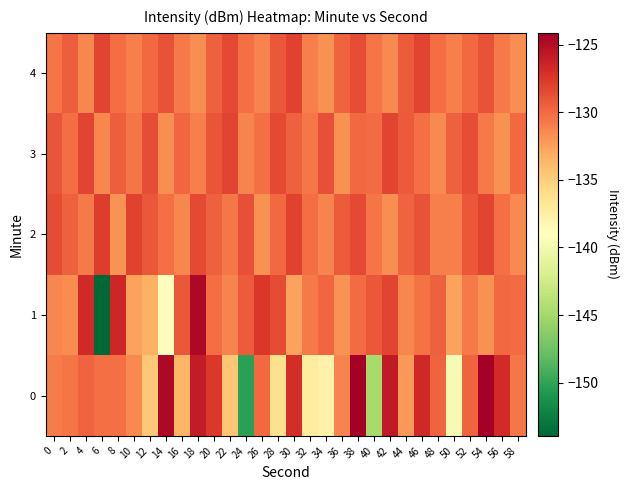

What is the maximum value shown in the chart?

-124.1